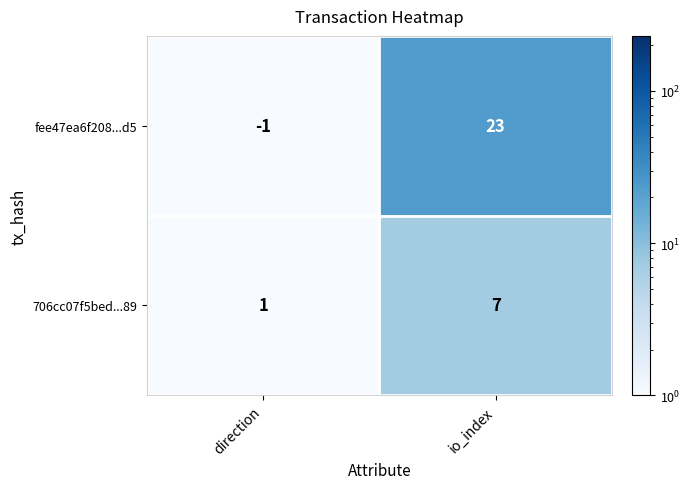

How many distinct data groups are displayed?

2